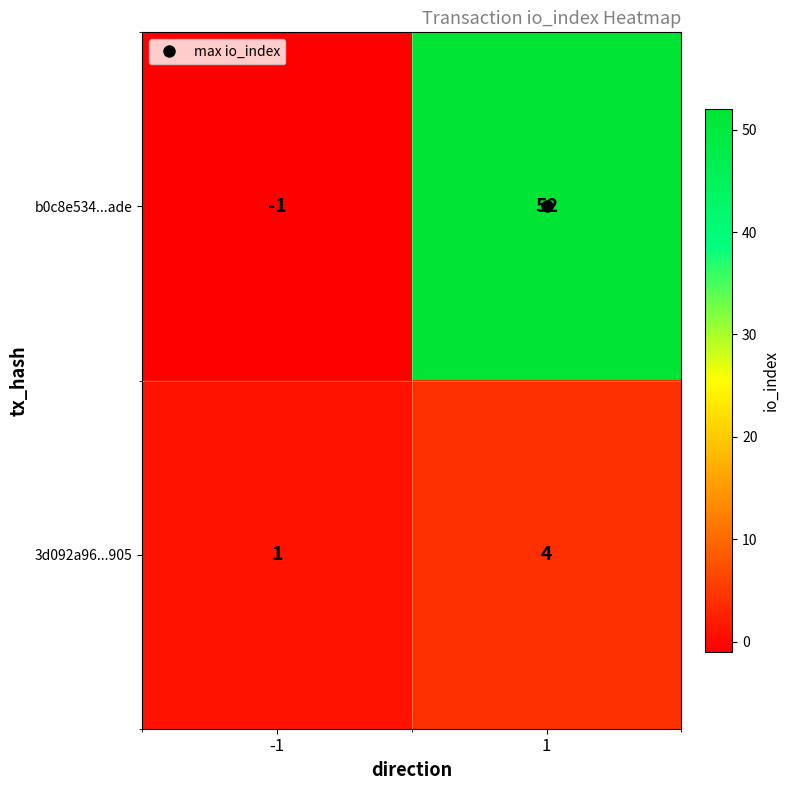

Rank the series at -1 from lowest to highest value.

b0c8e534...ade, 3d092a96...905